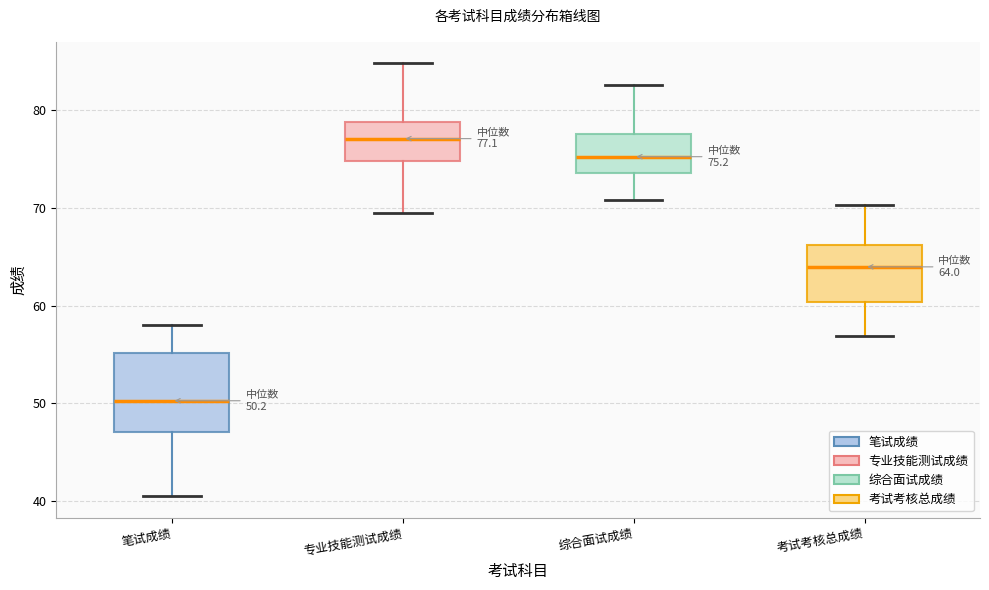

Which box is the tallest, from its lower edge to its upper edge?

笔试成绩